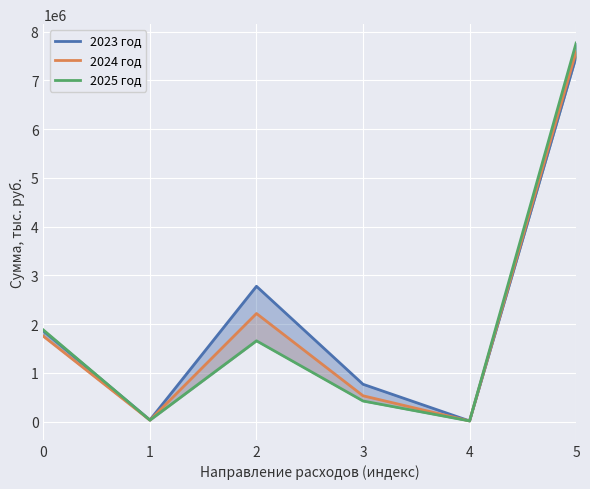

Between 2 and 3, which series saw the biggest shift?

2023 год